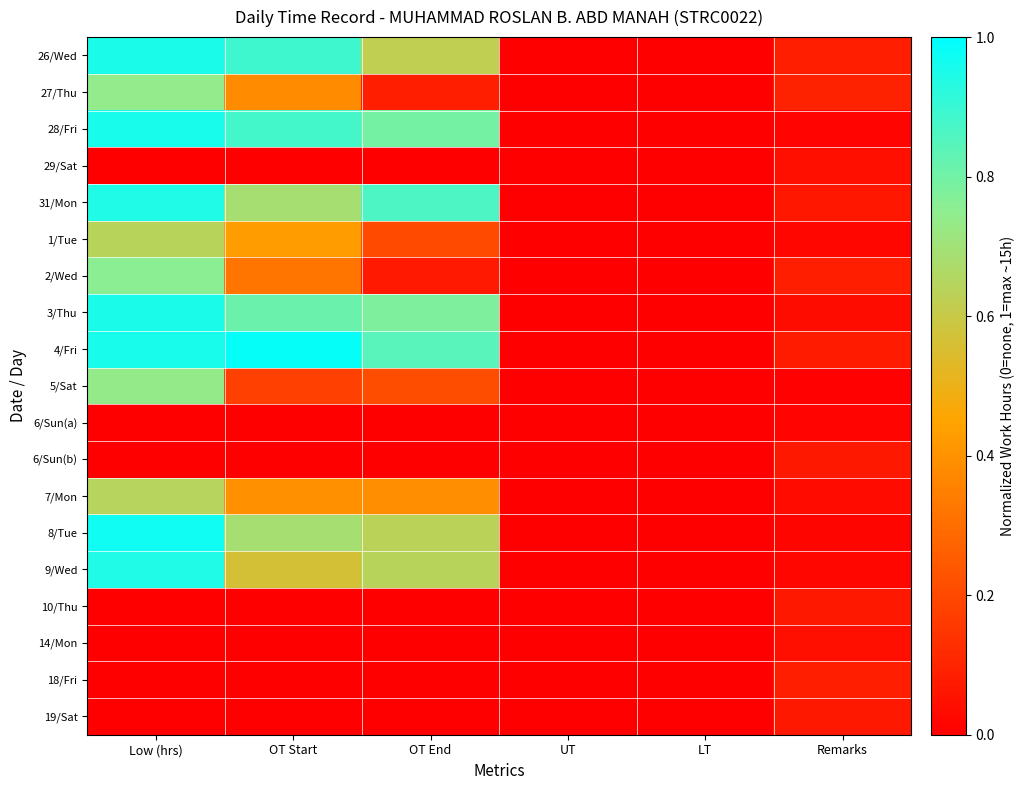

At which category is the sum across all series the highest?

Low (hrs)